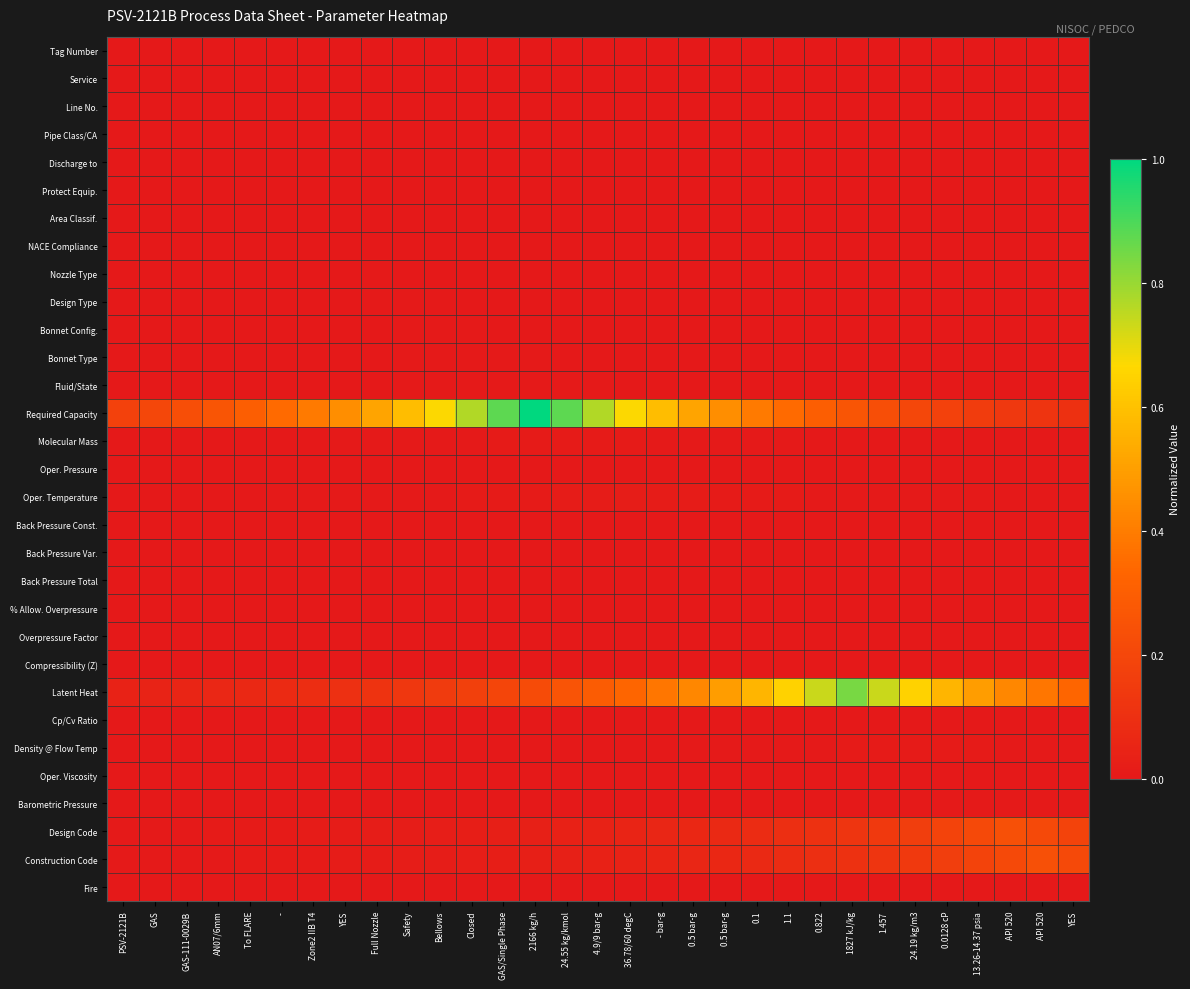

Count the number of categories in the chart.

31